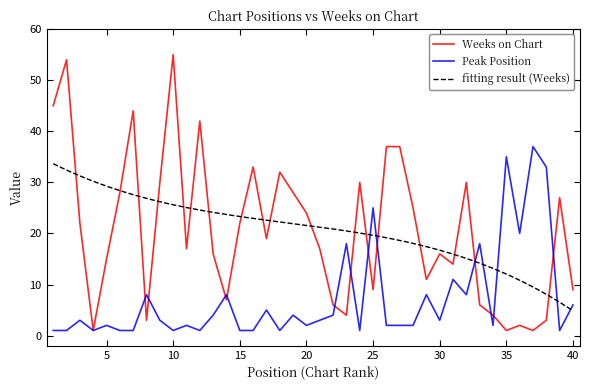

Which category has the highest value in the Weeks on Chart series?

10